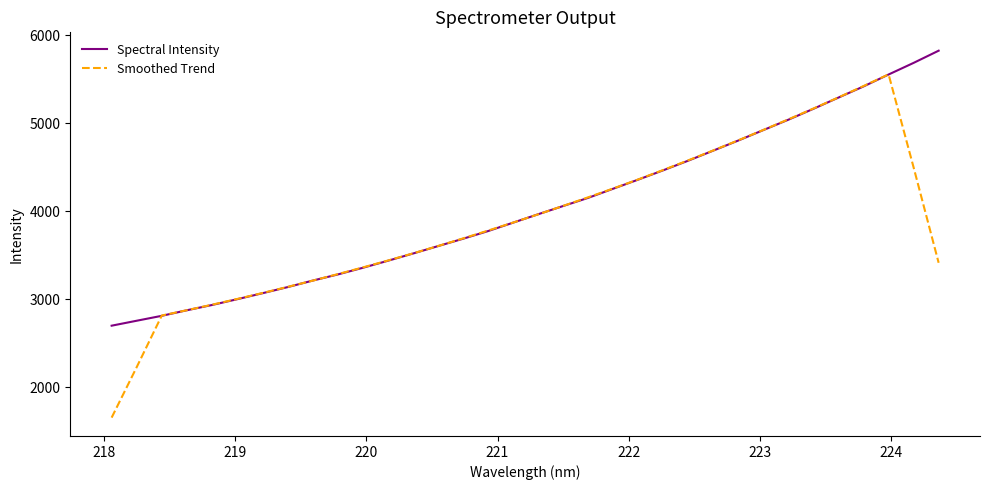

What is the minimum value for Spectral Intensity?

2697.9